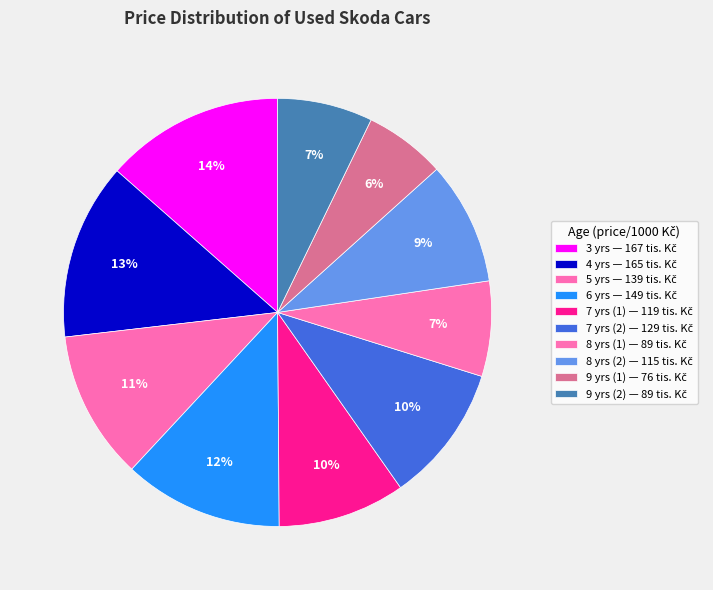

What is the total percentage of 9 yrs (1) and 7 yrs (2)?

16.6%